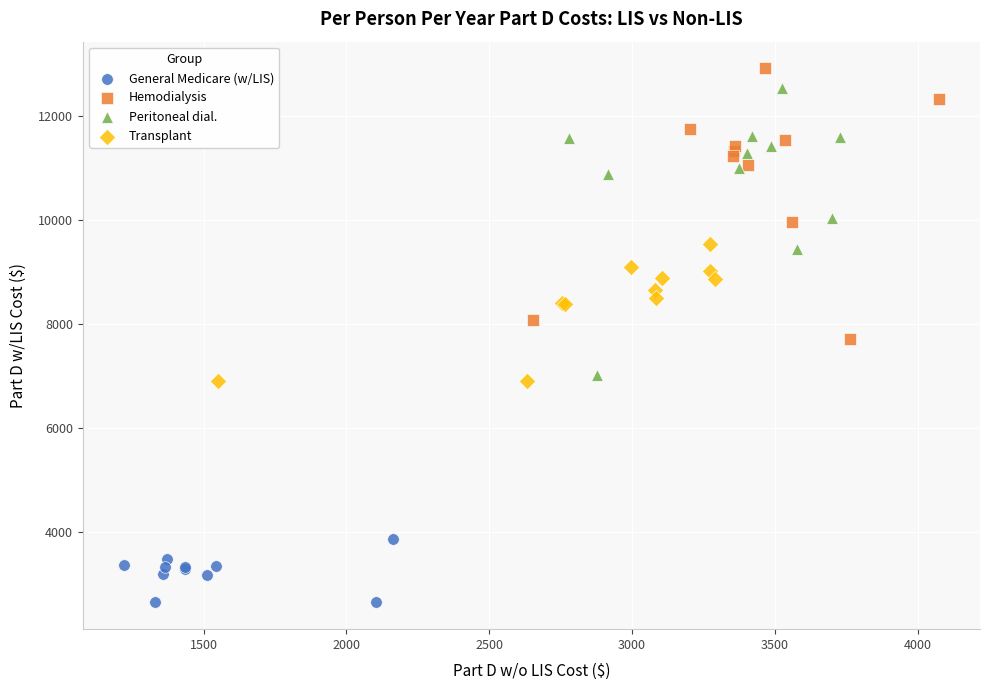

Which series contains the lowest Y value?

General Medicare (w/LIS)